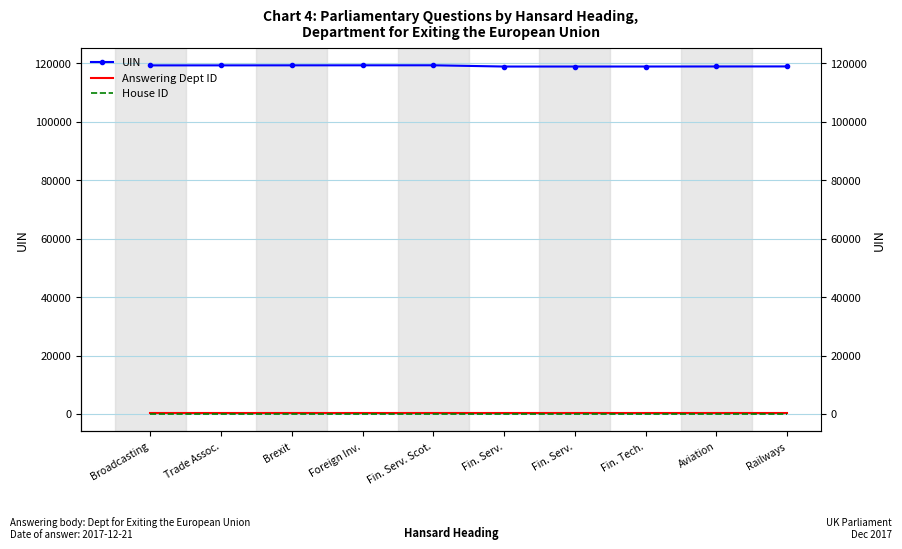

At which category is the sum across all series the highest?

Fin. Serv. Scot.